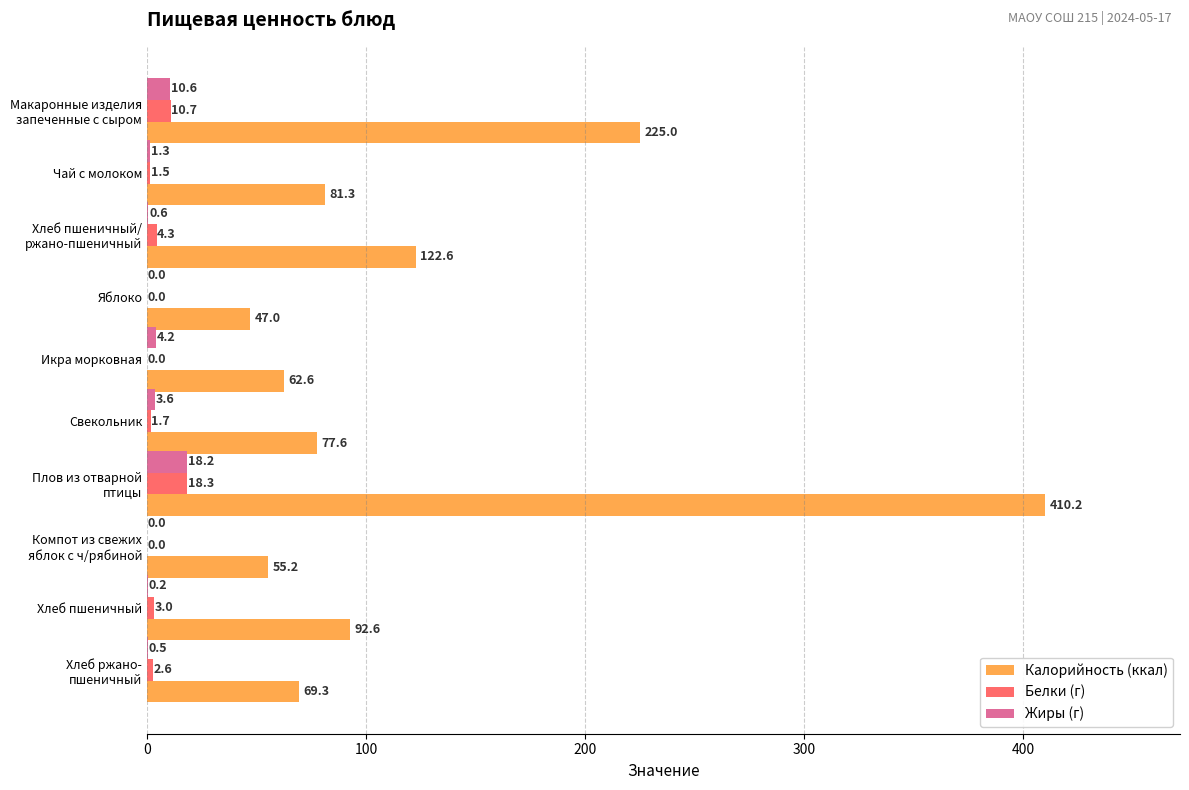

What is the sum of all Калорийность (ккал) values?

1243.4